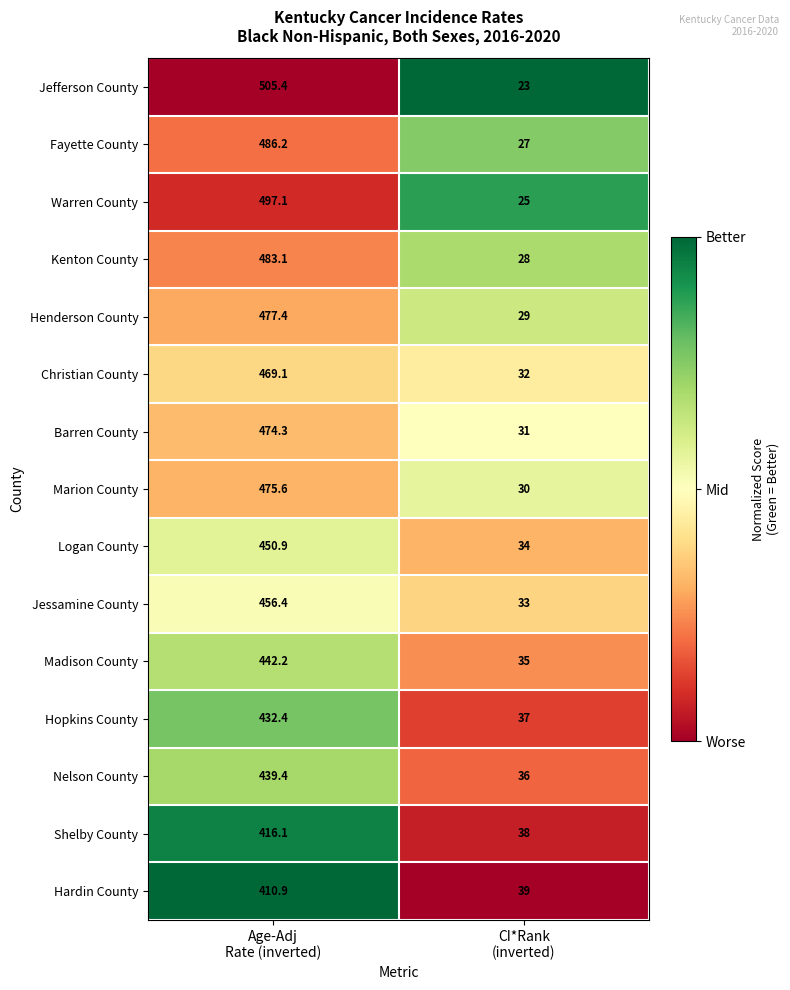

Count the number of data series in this chart.

15